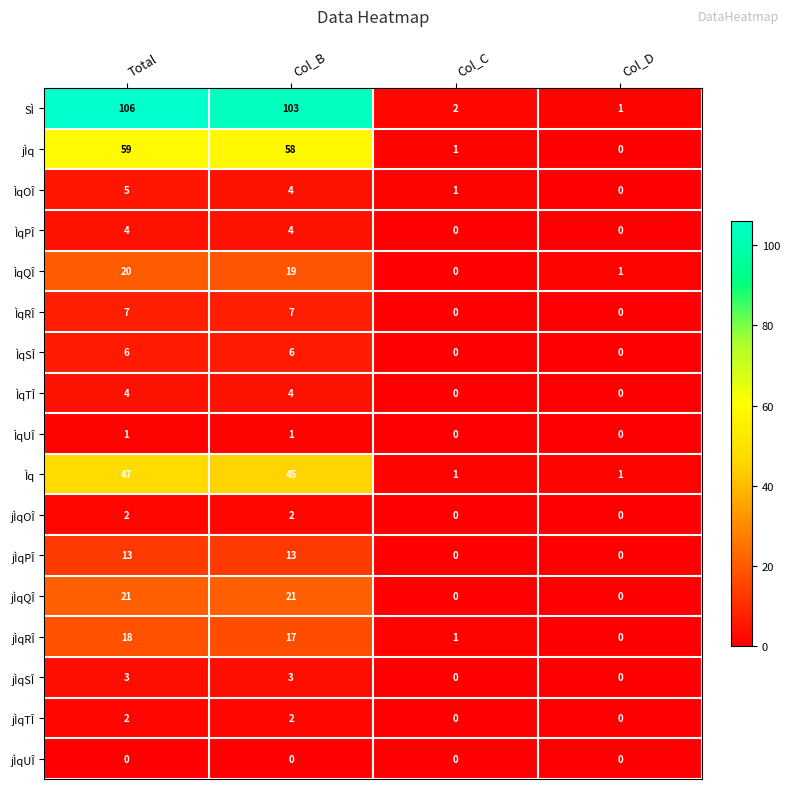

What is the sum of the SÌ values at Total and Col_C?

108